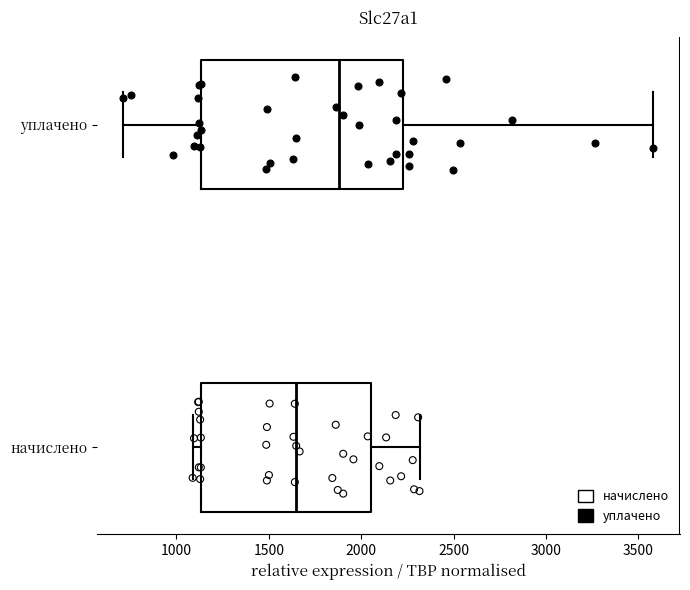

Reading bottom to top, read every box against the x-axis: the position of its median line, the range the box covers, and the ends of its whiskers. The values are not printed on the chart, so give them approximately, as read against the axis.

начислено: median 1650, box 1150 to 2050, whiskers 1100 to 2300
уплачено: median 1900, box 1150 to 2250, whiskers 700 to 3600